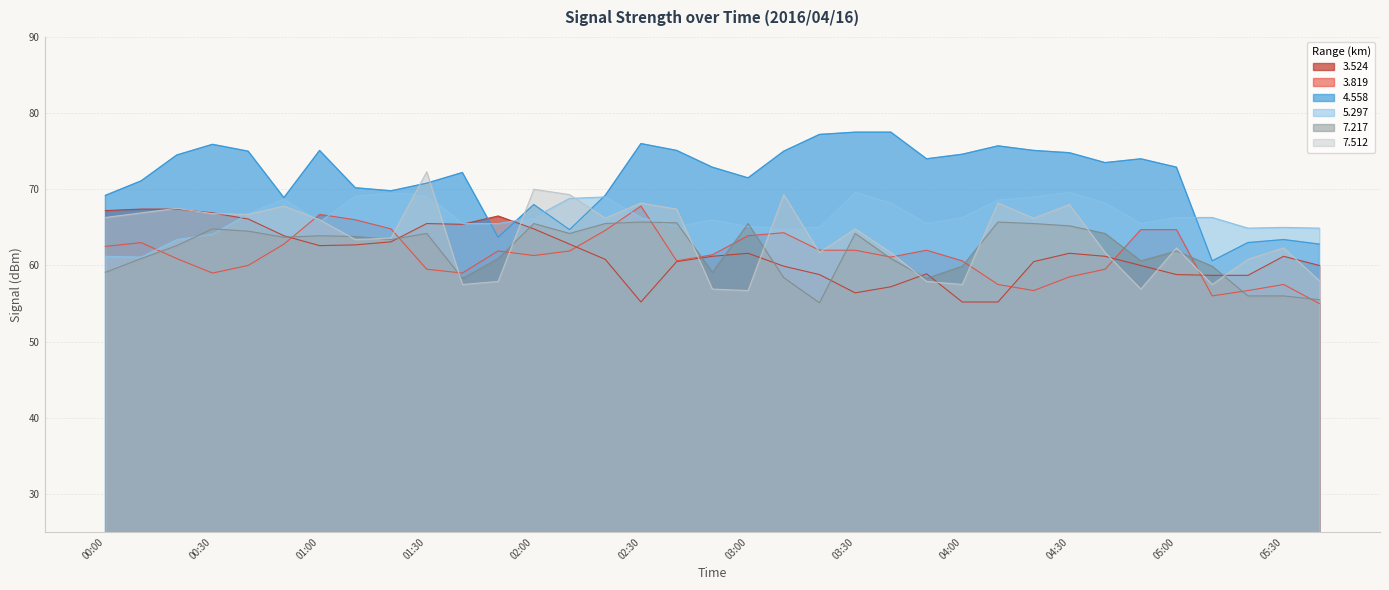

What are all the series names shown in the legend?

3.524, 3.819, 4.558, 5.297, 7.217, 7.512